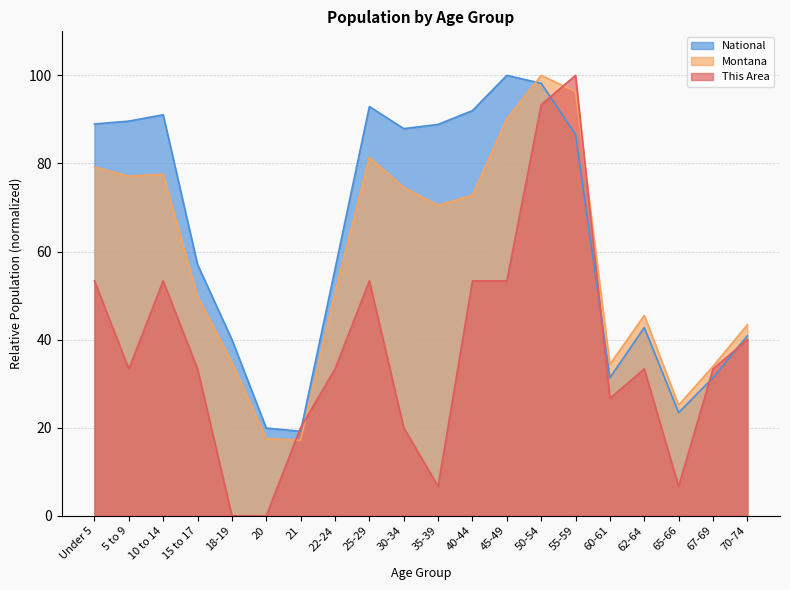

How many times do This Area and Montana cross each other?

4